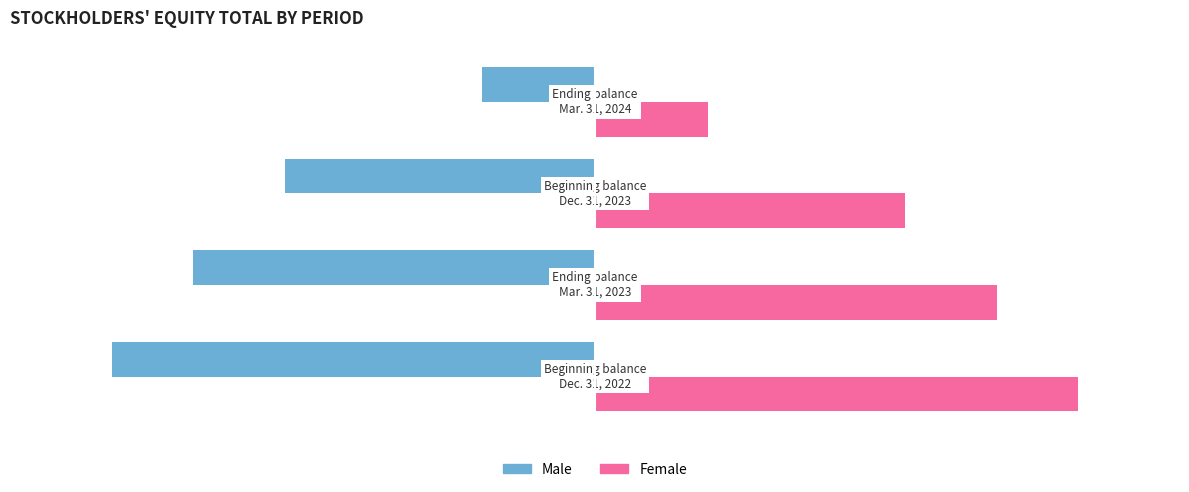

What is the maximum value shown in the chart?

264262